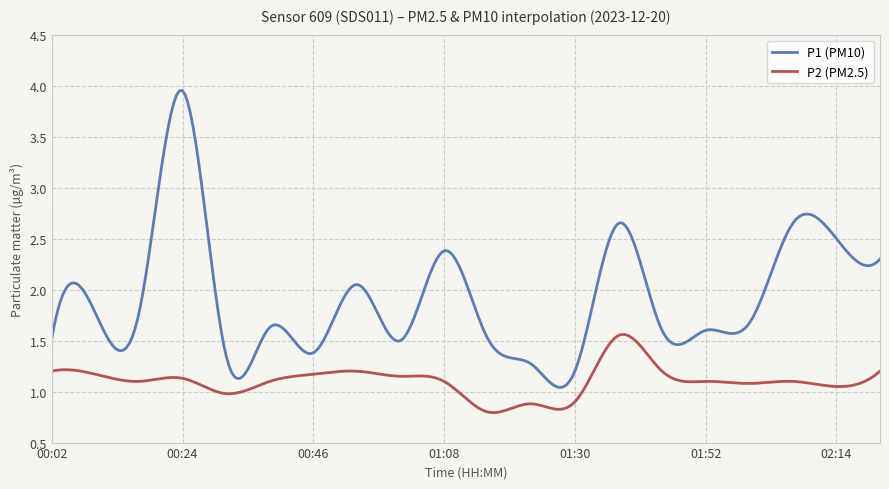

Which series has the widest spread of values?

P1 (PM10)